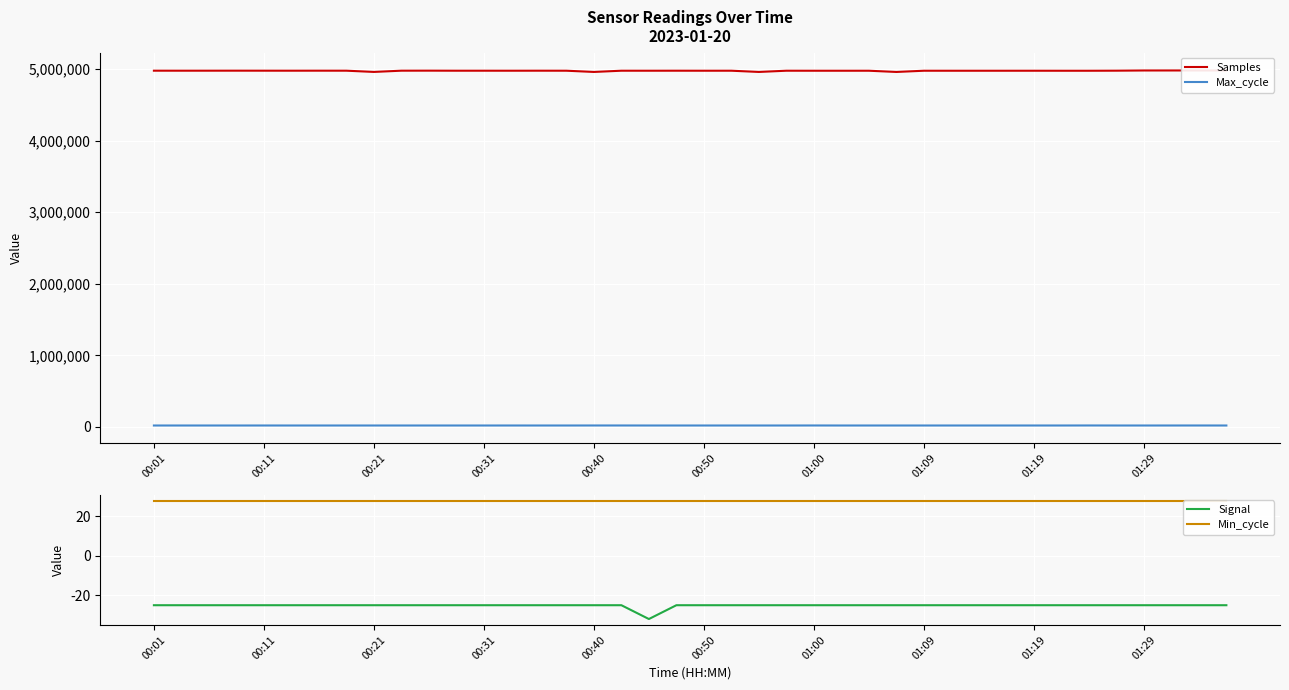

Is the value of Samples at 33 greater than the value of Min_cycle at 23?

Yes